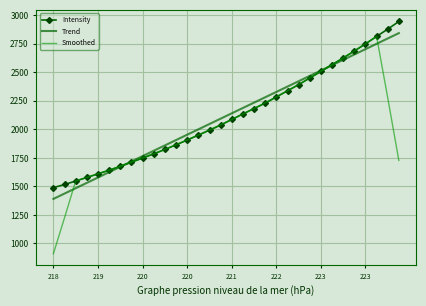

Which series has the widest spread of values?

Smoothed